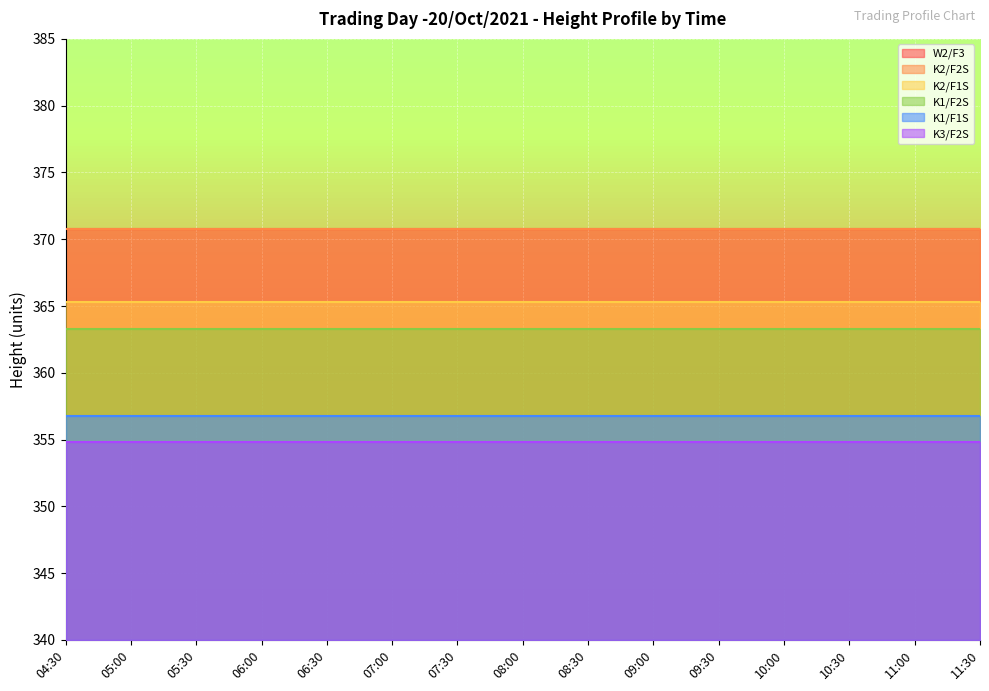

Reading left to right, list all the values displayed in this chart.

W2/F3: 370.8	370.8	370.8	370.8	370.8	370.8	370.8	370.8	370.8	370.8	370.8	370.8	370.8	370.8	370.8
K2/F2S: 370.8	370.8	370.8	370.8	370.8	370.8	370.8	370.8	370.8	370.8	370.8	370.8	370.8	370.8	370.8
K2/F1S: 365.3	365.3	365.3	365.3	365.3	365.3	365.3	365.3	365.3	365.3	365.3	365.3	365.3	365.3	365.3
K1/F2S: 363.3	363.3	363.3	363.3	363.3	363.3	363.3	363.3	363.3	363.3	363.3	363.3	363.3	363.3	363.3
K1/F1S: 356.8	356.8	356.8	356.8	356.8	356.8	356.8	356.8	356.8	356.8	356.8	356.8	356.8	356.8	356.8
K3/F2S: 354.8	354.8	354.8	354.8	354.8	354.8	354.8	354.8	354.8	354.8	354.8	354.8	354.8	354.8	354.8